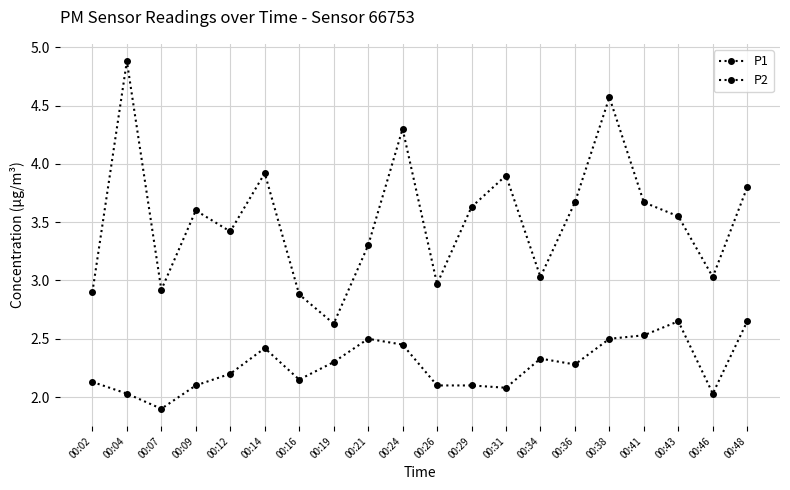

Does the chart have visible grid lines?

Yes